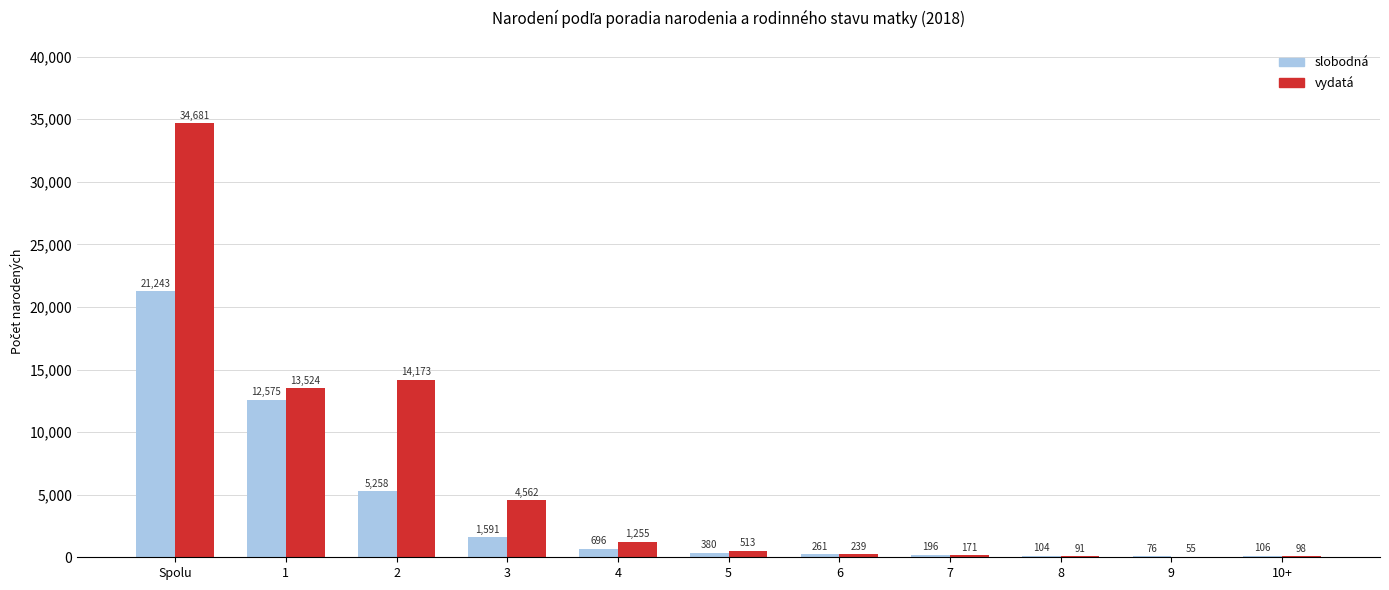

Is it true that vydatá equals 1010 at 3?

False